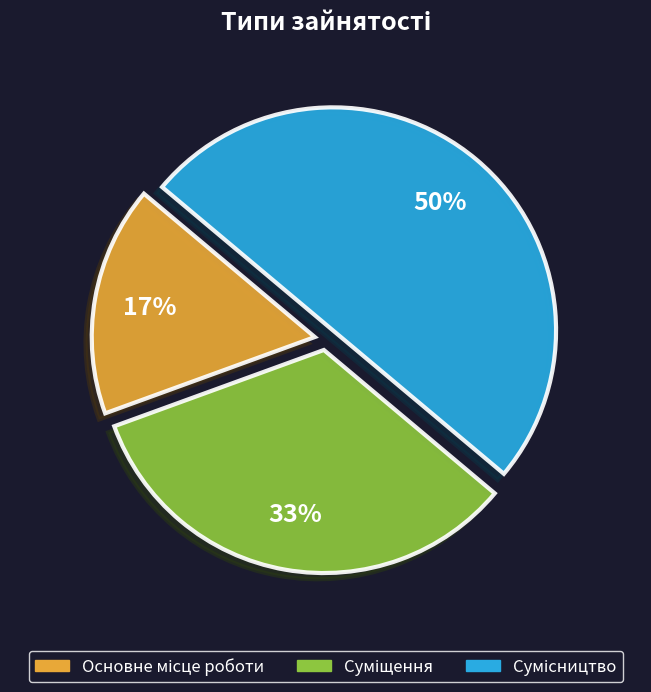

To the nearest percent, what is the average slice percentage?

33%